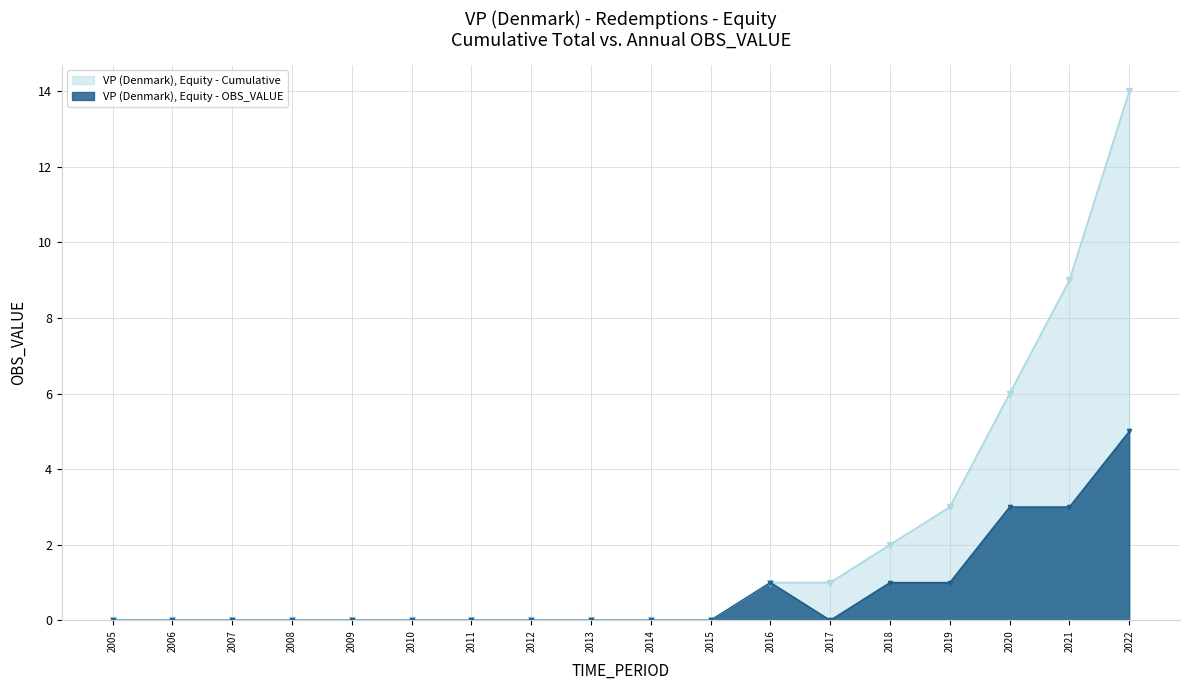

The VP (Denmark), Equity - Cumulative series shows 9 at 2021. True or false?

True